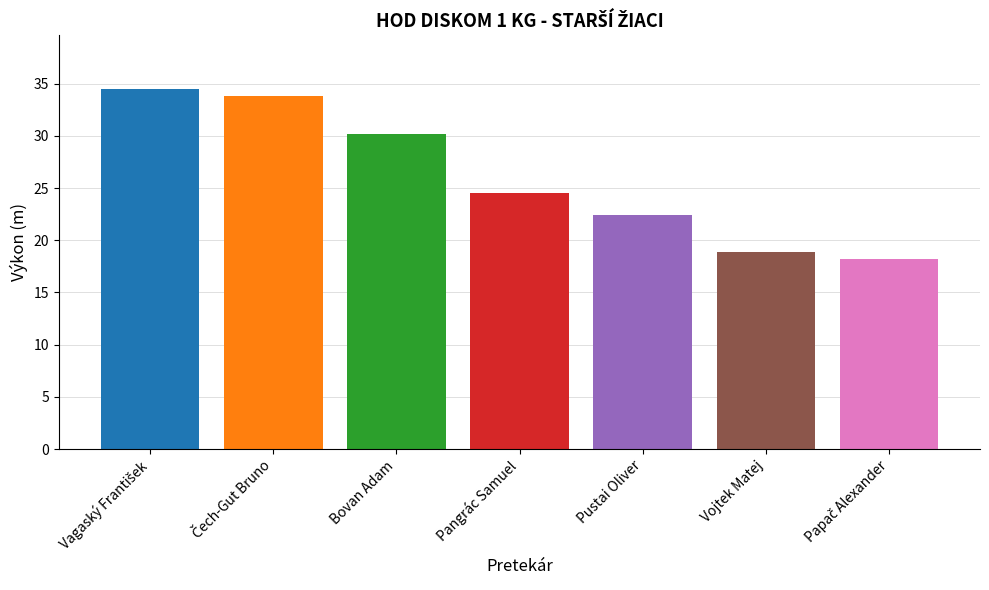

What is the greatest value displayed?

34.5